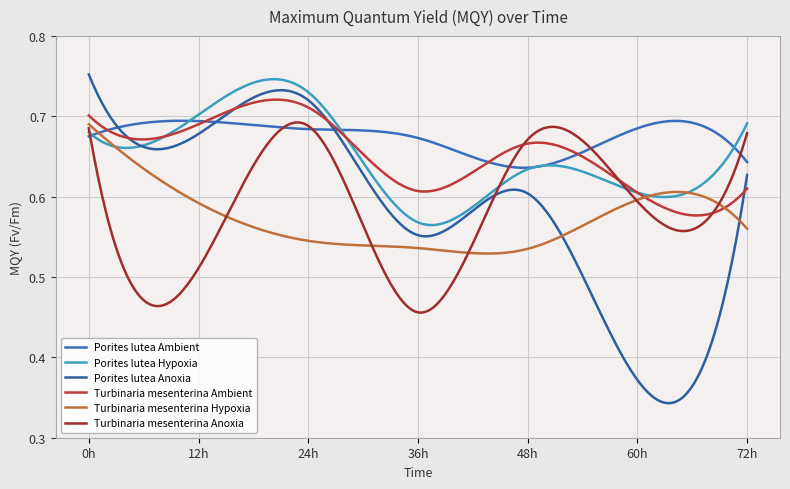

What are all the series names shown in the legend?

Porites lutea Ambient, Porites lutea Hypoxia, Porites lutea Anoxia, Turbinaria mesenterina Ambient, Turbinaria mesenterina Hypoxia, Turbinaria mesenterina Anoxia